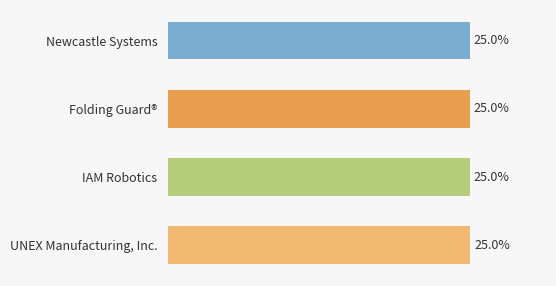

At which label is the value closest to 24?

Newcastle Systems